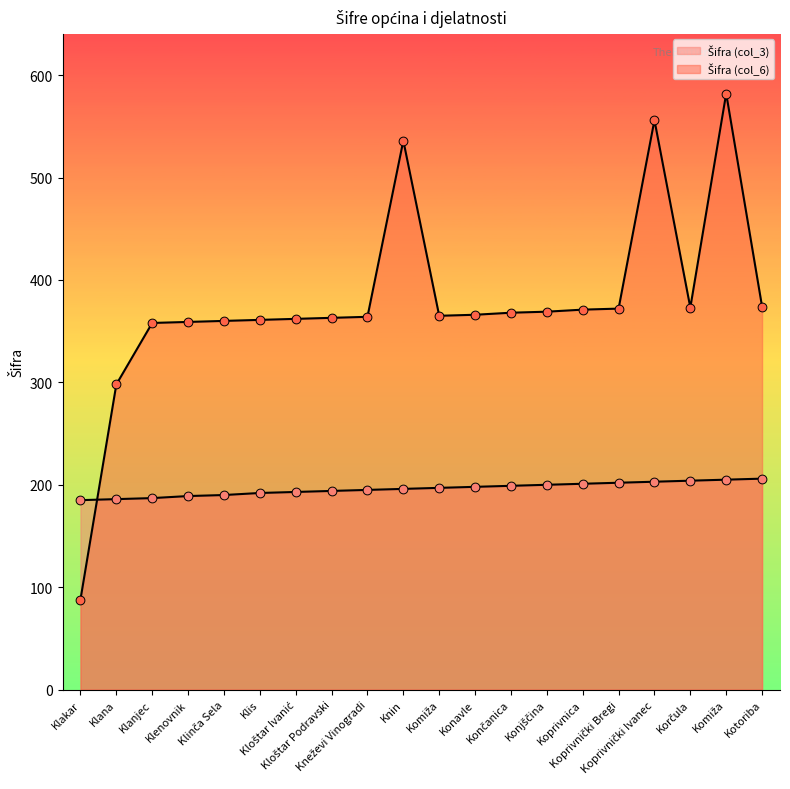

Which series reaches the maximum Y coordinate?

Šifra (col_6)